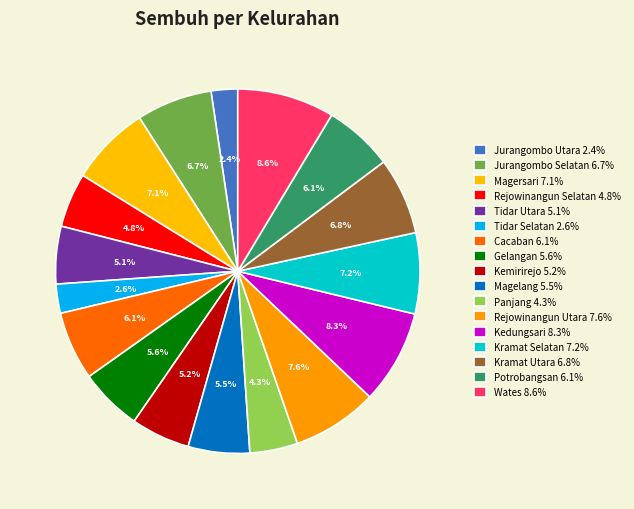

Which slice is the smallest?

Jurangombo Utara